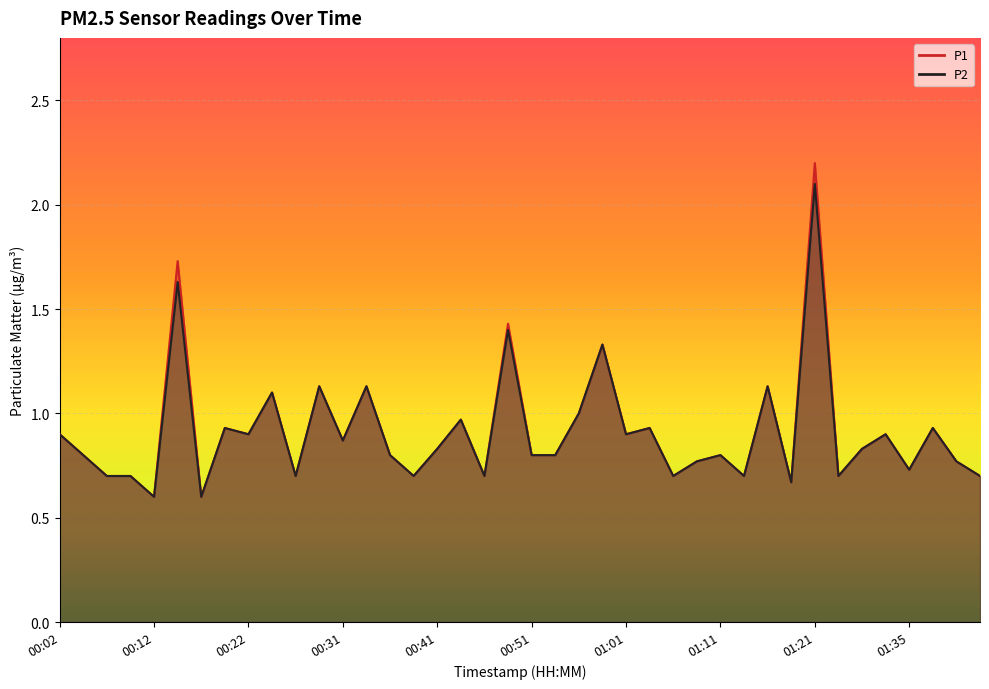

What value does the P1 series have at 01:11?

0.8